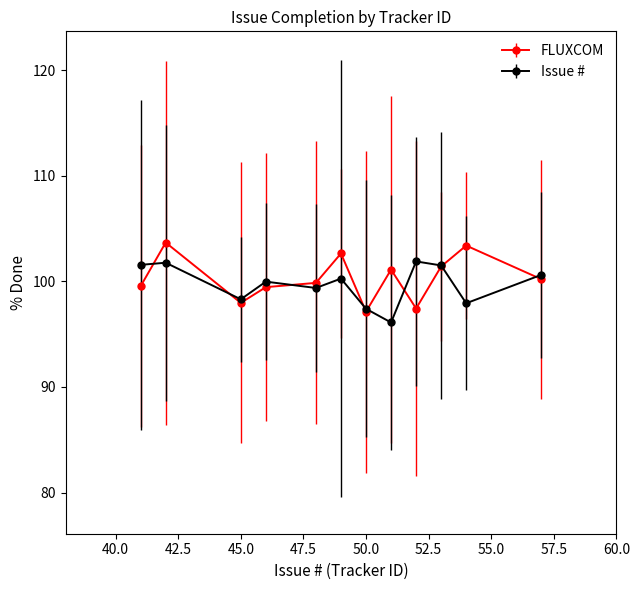

What is the minimum value shown in the chart?

96.1